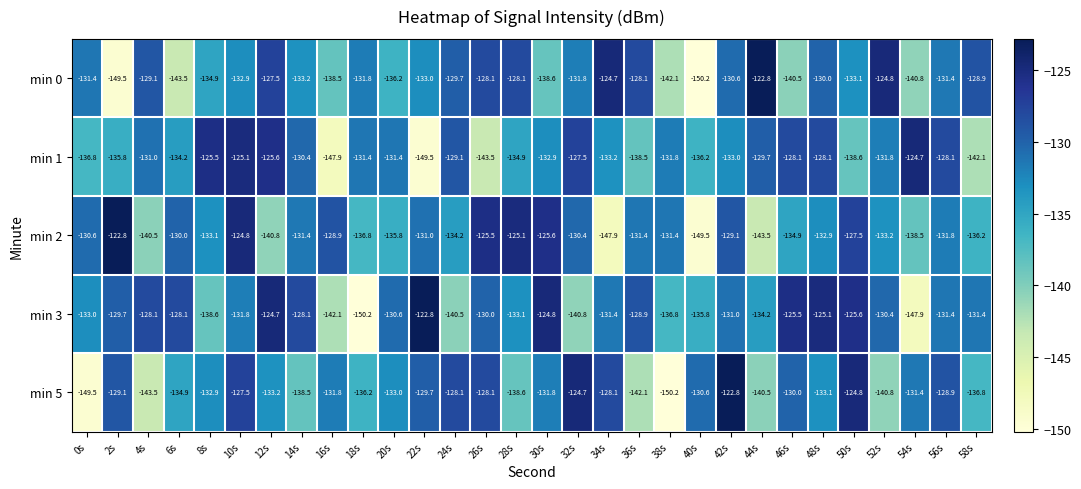

Where does the min 2 series first go above -131?

0s